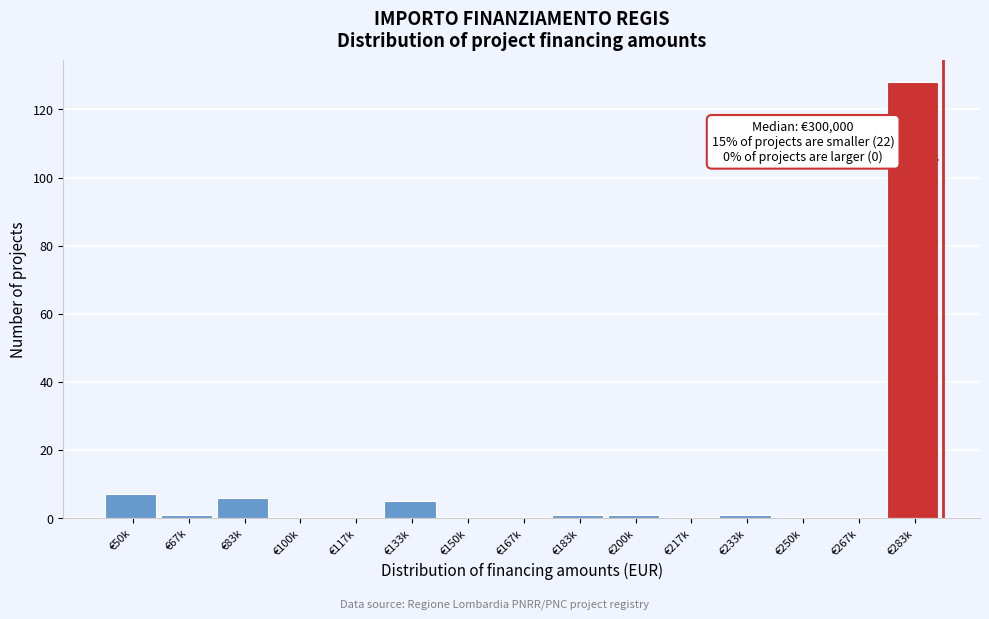

Reading right to left, transcribe all the data shown in this chart.

€283k=128	€267k=0	€250k=0	€233k=1	€217k=0	€200k=1	€183k=1	€167k=0	€150k=0	€133k=5	€117k=0	€100k=0	€83k=6	€67k=1	€50k=7